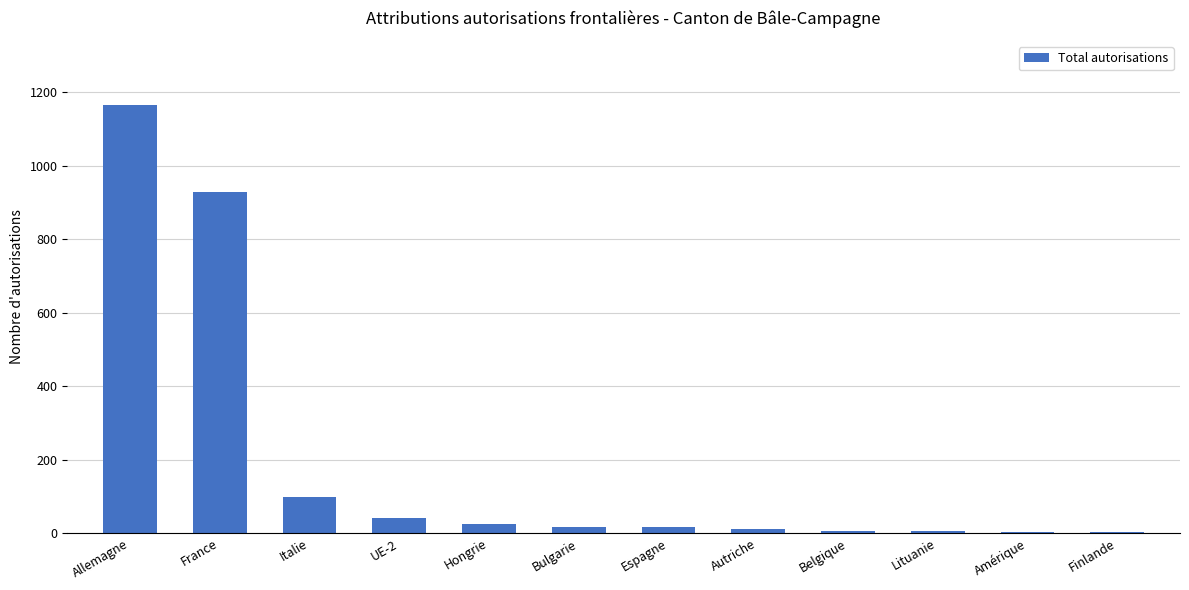

True or false: the data shows 7 at Belgique.

True